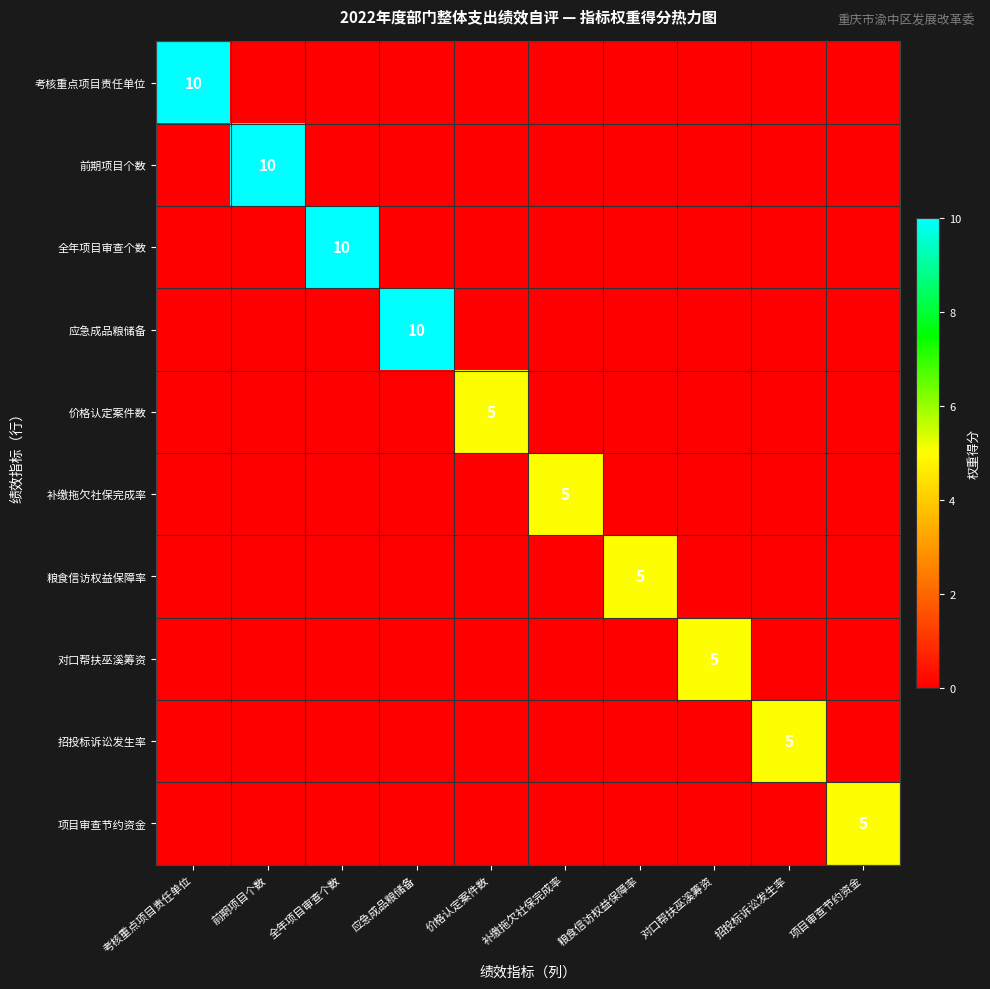

Which has a higher value, 招投标诉讼发生率 or 价格认定案件数?

招投标诉讼发生率